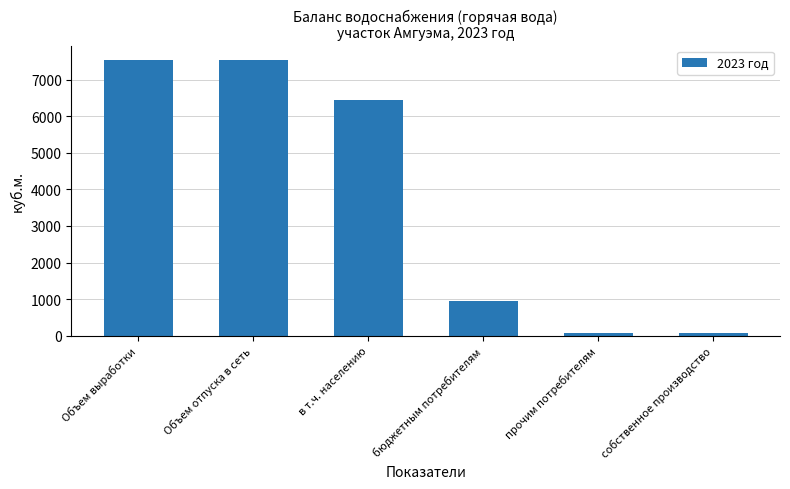

The value at прочим потребителям is 73.8. True or false?

True